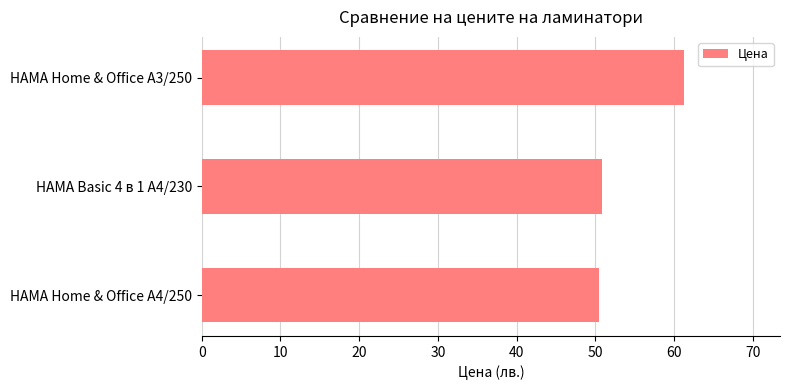

Are the bars grouped side by side (vs. stacked)?

No